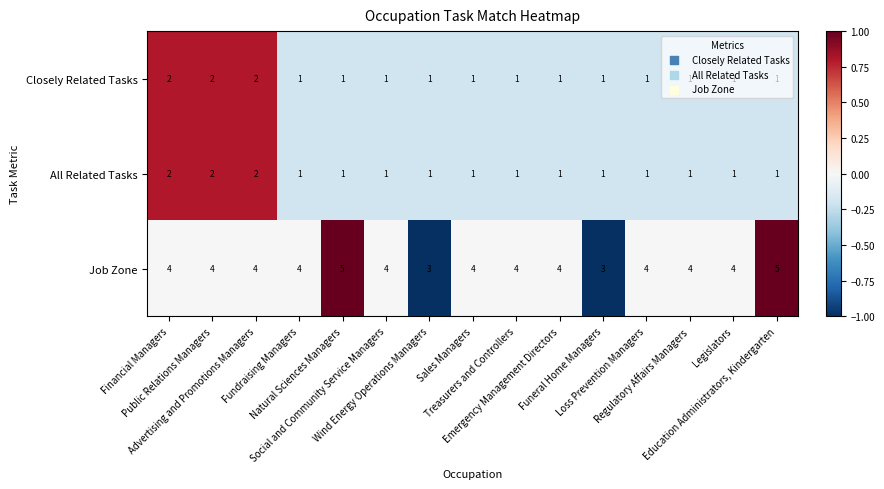

Which series has the largest total across all categories?

Job Zone